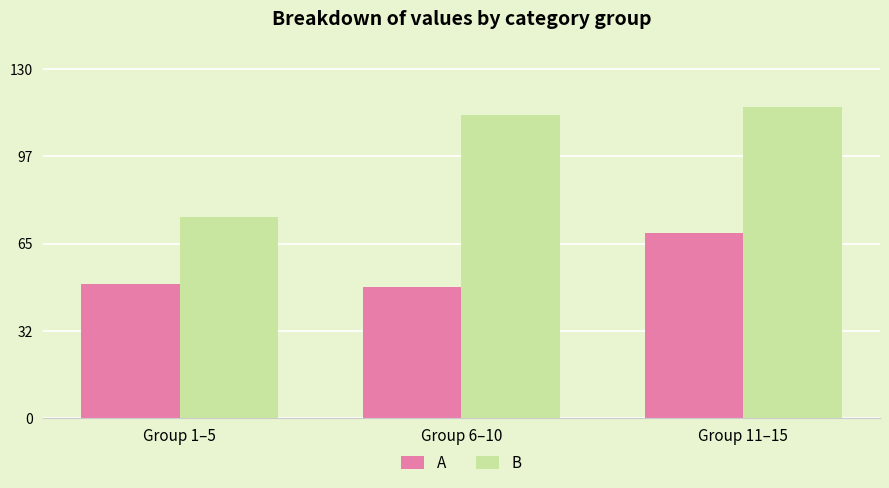

What are all the series names shown in the legend?

A, B